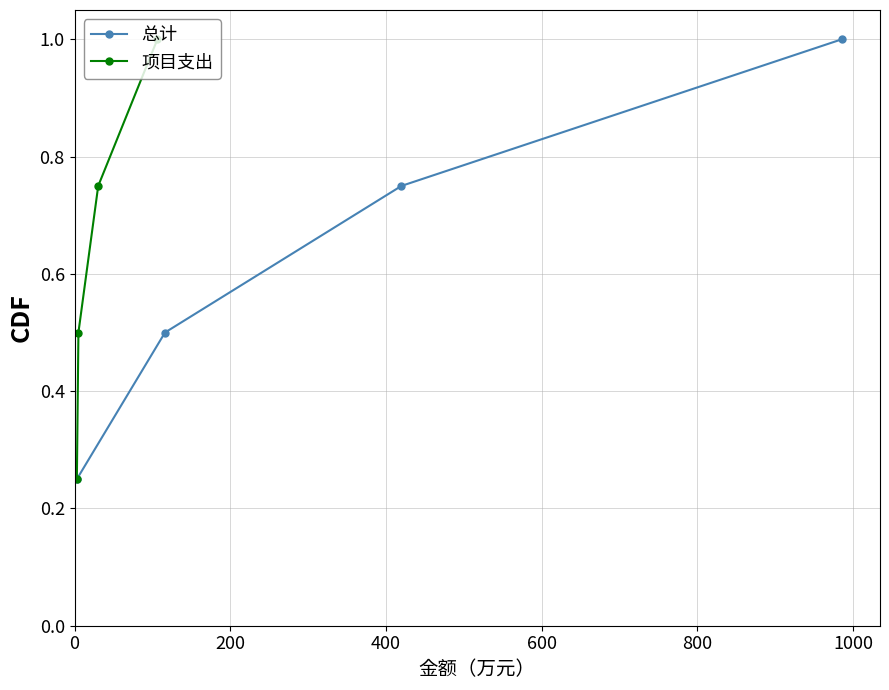

What is the value of the 总计 point at the 1st from the left?

0.2